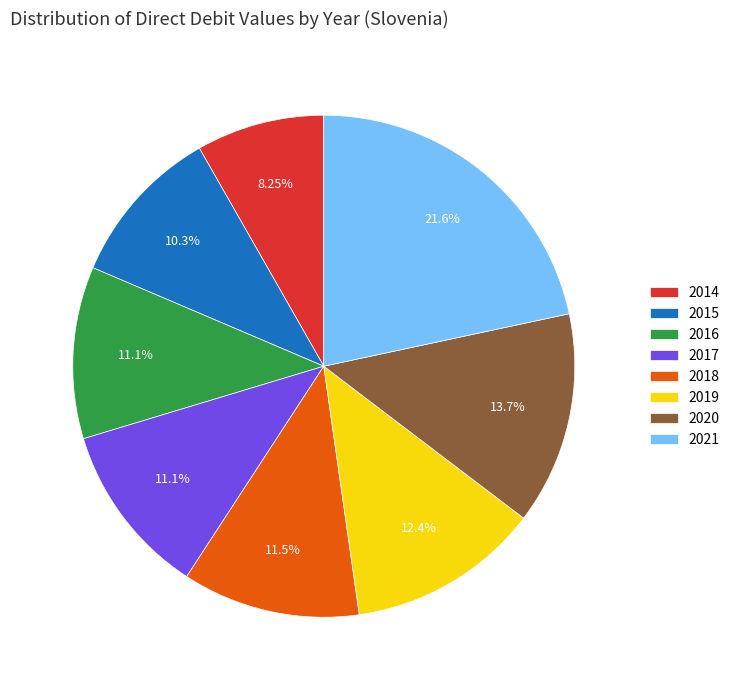

To the nearest percent, what portion does 2020 represent?

14%